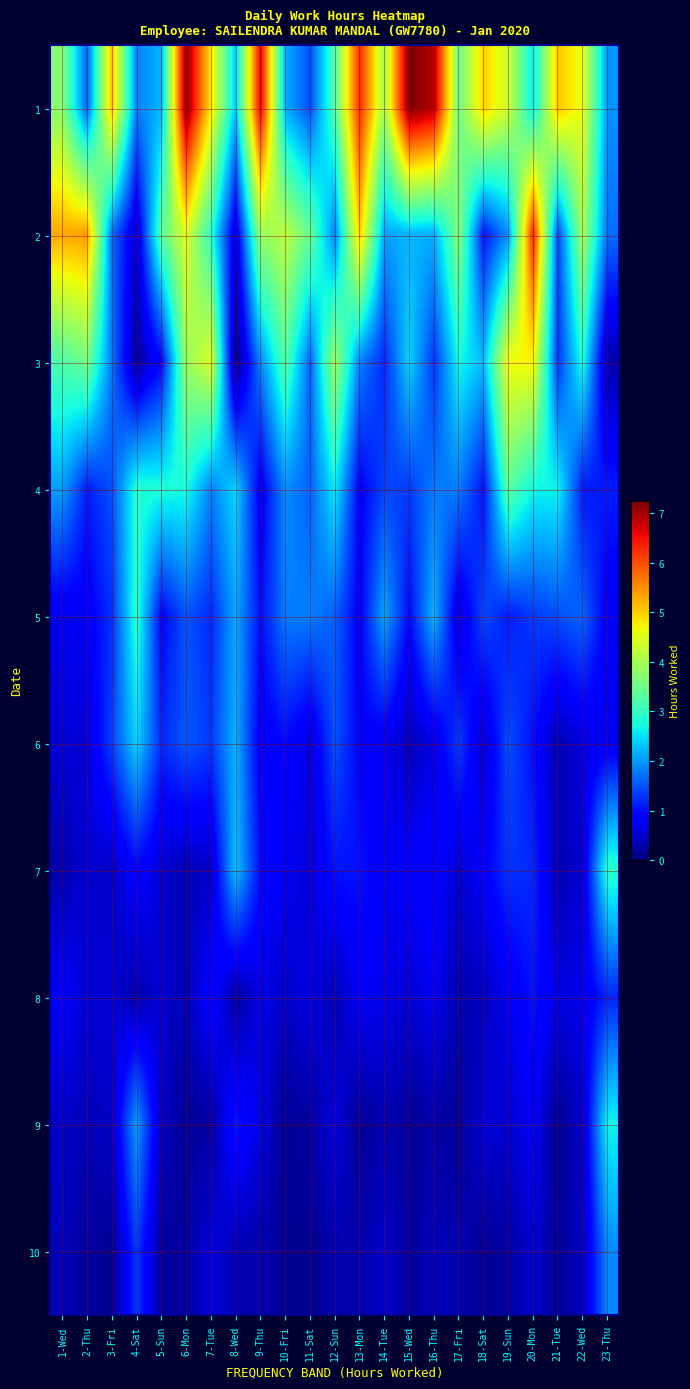

Rank the series at 6-Mon from lowest to highest value.

9, 10, 8, 7, 5, 6, 4, 3, 2, 1